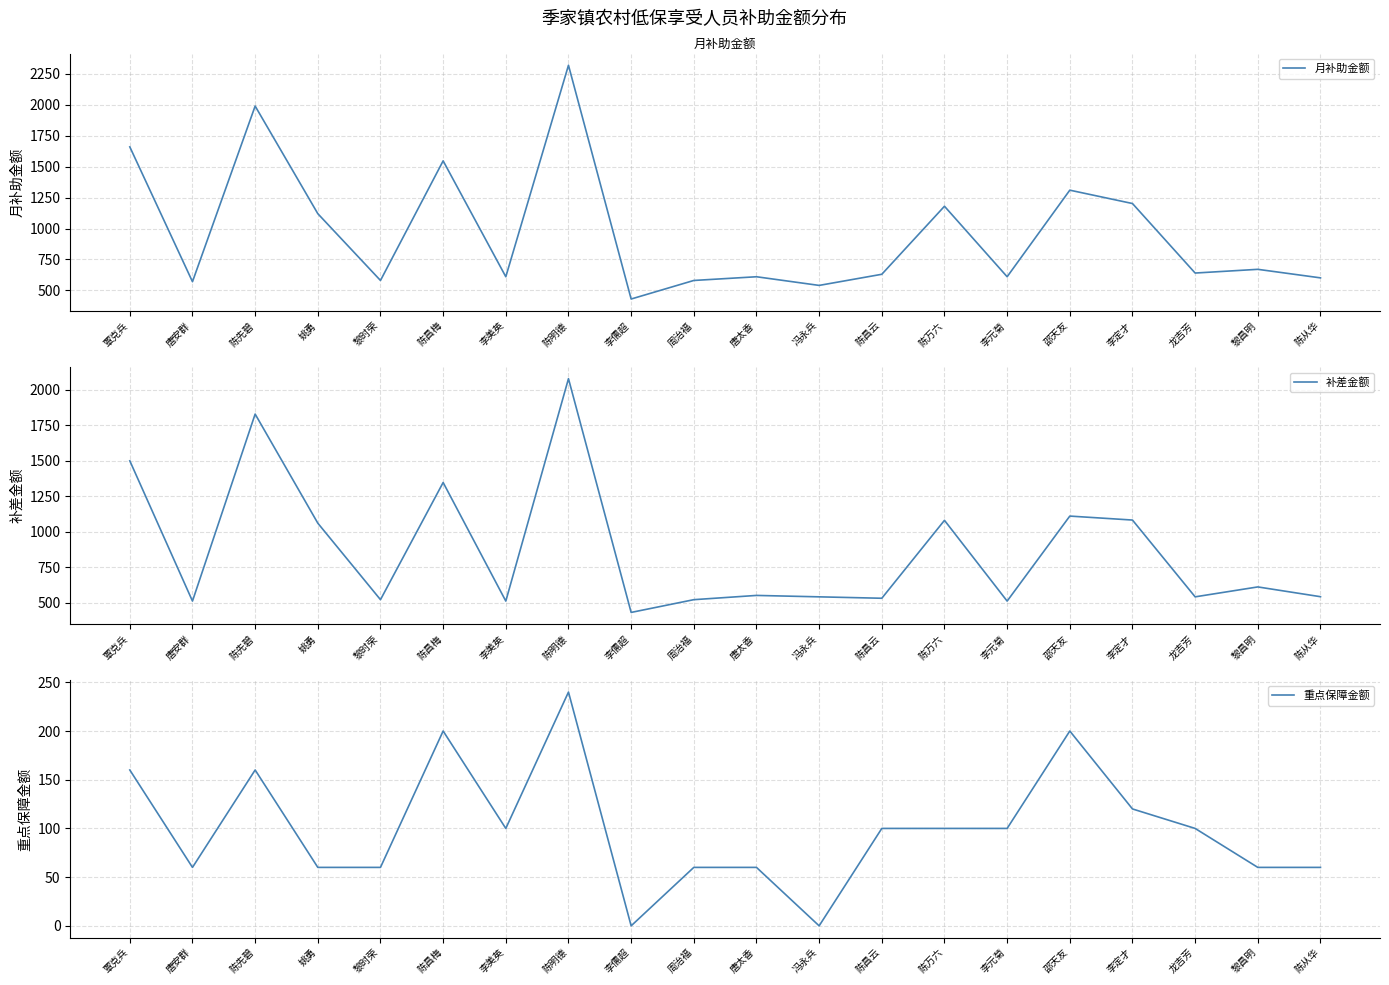

List the labels in order of 补差金额 value, smallest first.

李儒超, 唐安群, 李美英, 李元菊, 黎时荣, 周治福, 陈昌云, 冯永兵, 龙吉芳, 陈从华, 唐太香, 黎昌明, 姚勇, 陈万六, 李定才, 邵天友, 陈昌梅, 覃克兵, 陈先碧, 陈明德